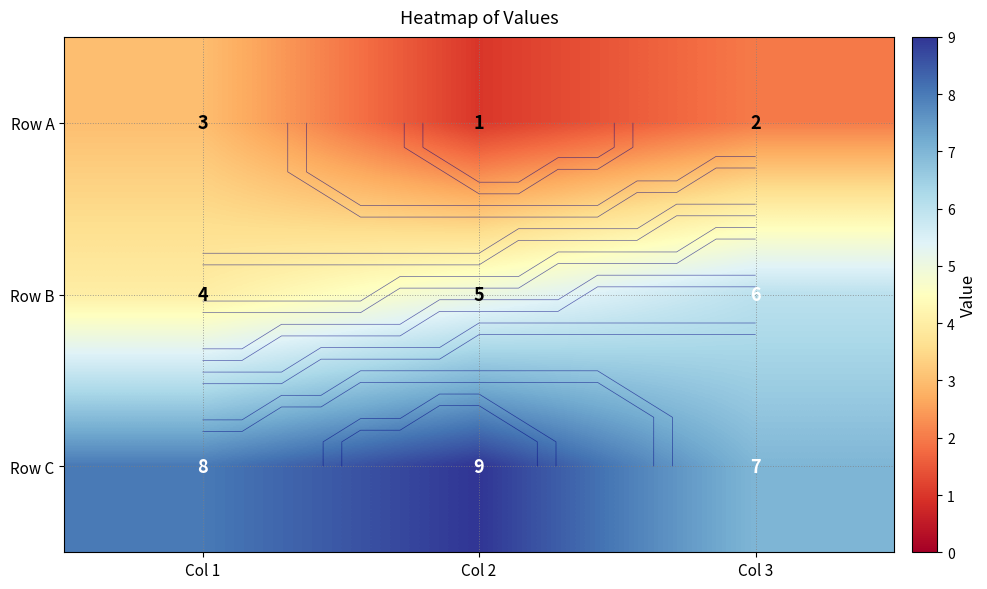

What is the average value of the Row C series?

8